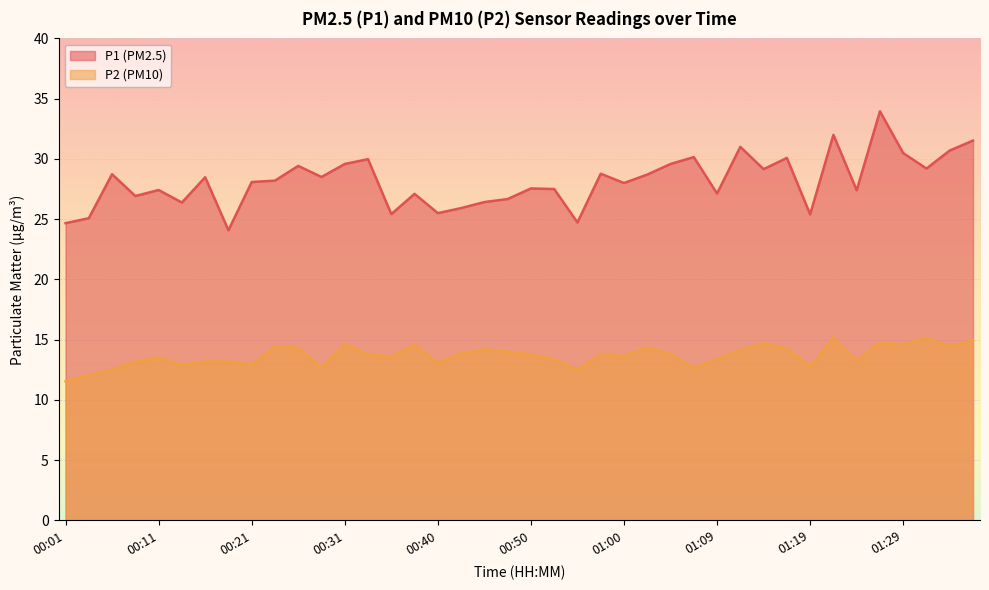

Read the P1 value at 01:12.

31.0